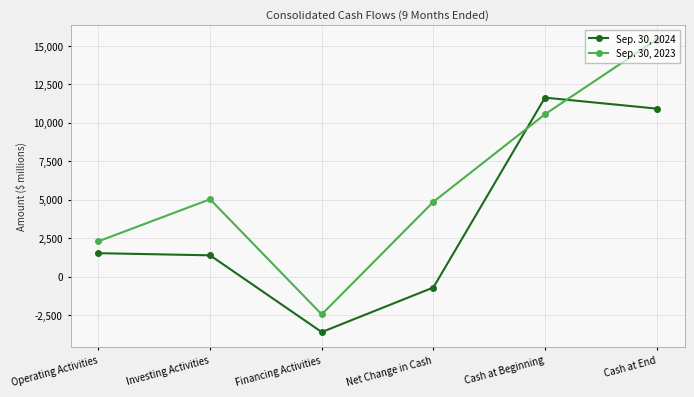

What is the sum of the Sep. 30, 2024 values at Net Change in Cash and Operating Activities?

805